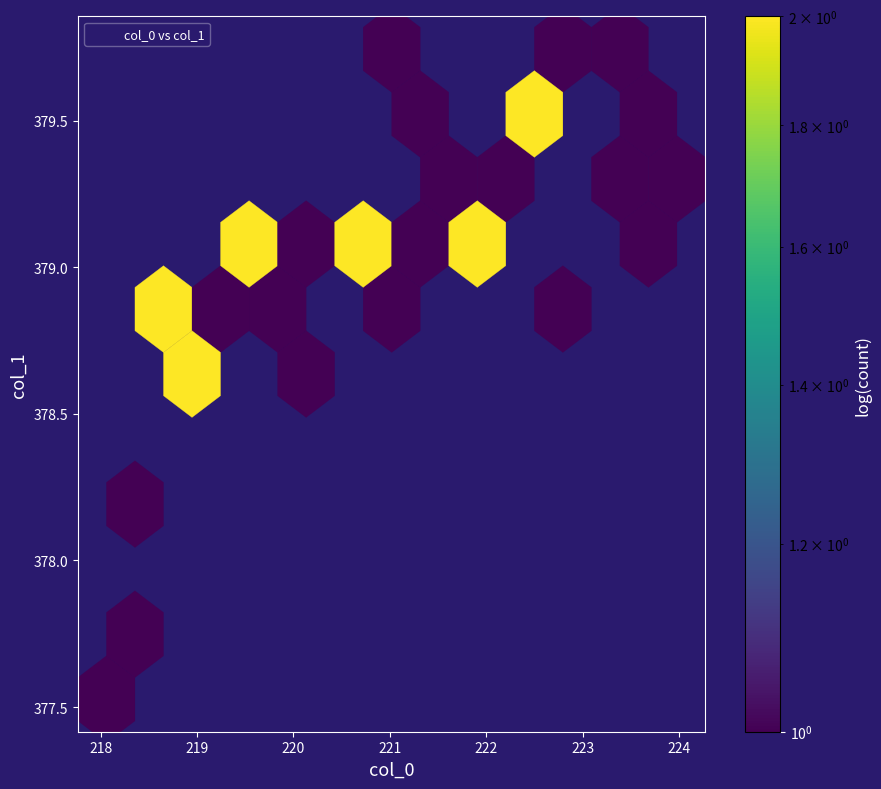

What is the range of Y values (max minus min)?

2.2